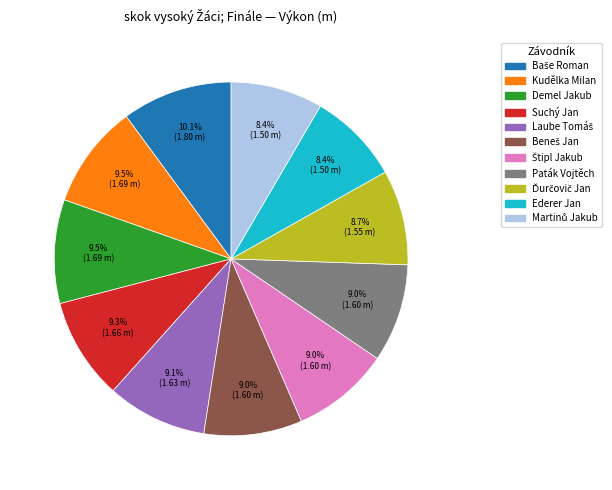

Is there any slice that represents more than half of the pie?

No